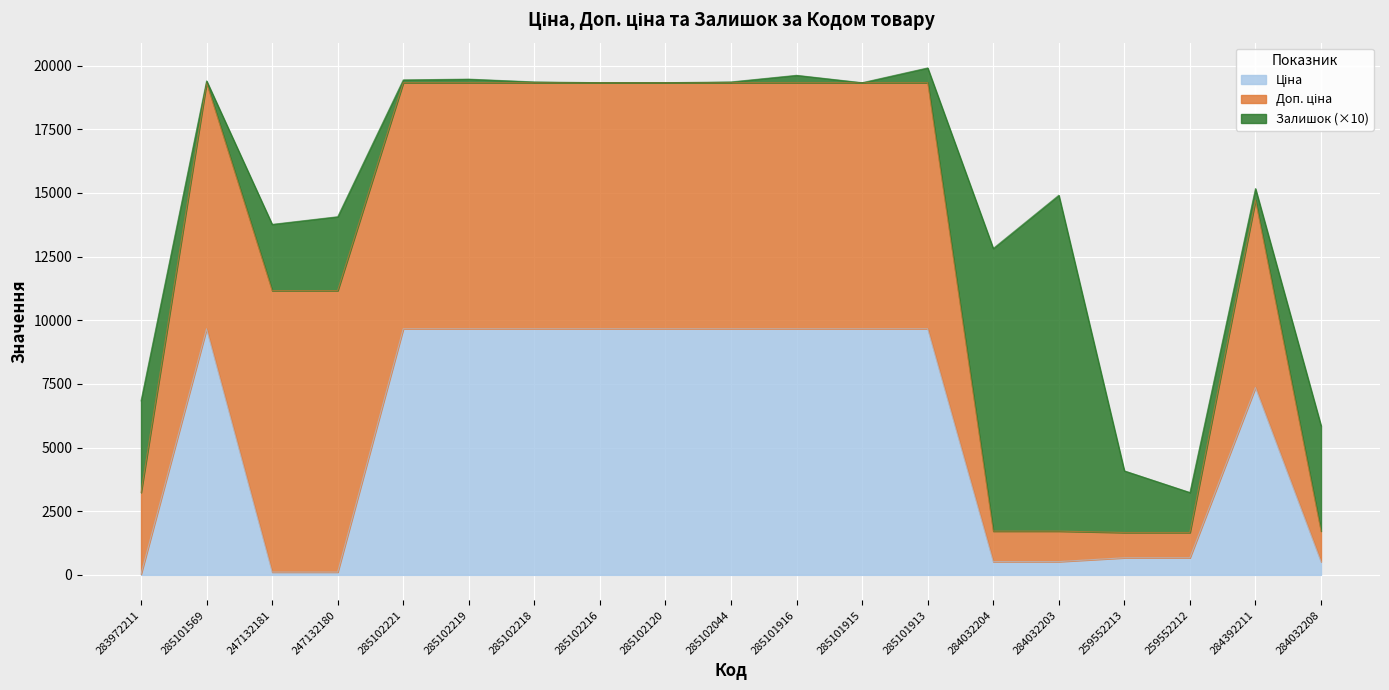

Reading left to right, what are all the values shown in this chart?

Ціна: 32.0	9664.7	110.5	110.5	9664.7	9664.7	9664.7	9664.7	9664.7	9664.7	9664.7	9664.7	9664.7	522.2	522.2	672.1	672.1	7360.2	522.2
Доп. ціна: 3205.0	9664.7	11055.0	11055.0	9664.7	9664.7	9664.7	9664.7	9664.7	9664.7	9664.7	9664.7	9664.7	1197.0	1197.0	992.7	992.7	7360.2	1197.0
Залишок: 360.0	7.0	260.0	290.0	11.0	14.0	3.0	0.0	0.0	3.0	29.0	0.0	58.0	1110.0	1319.0	242.0	157.0	45.0	414.0